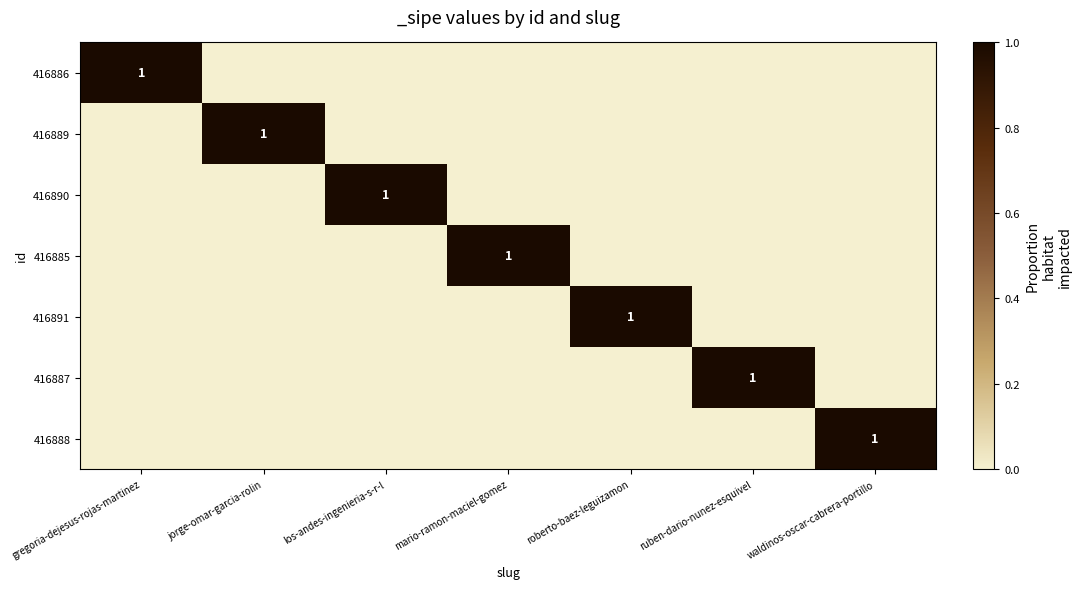

Where is 416888 nearest to the value 0?

gregoria-dejesus-rojas-martinez